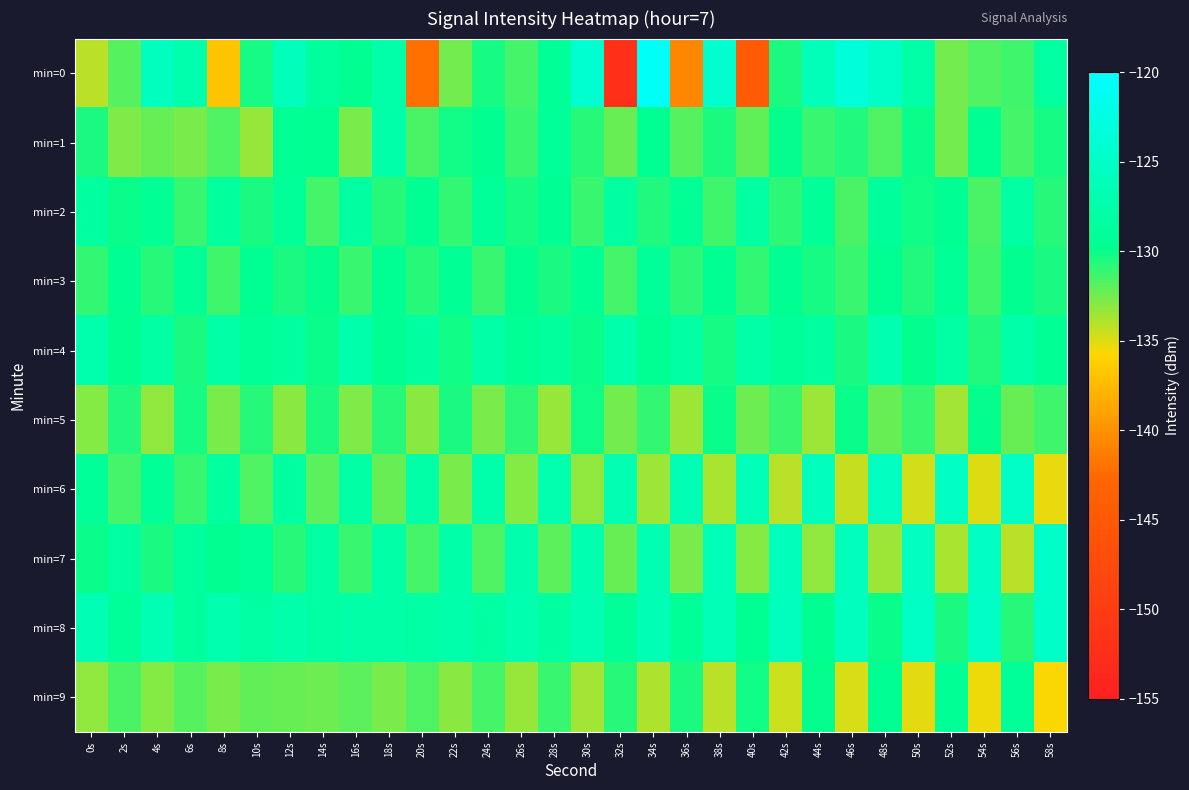

Between 42s and 48s, which series saw the biggest shift?

min=6